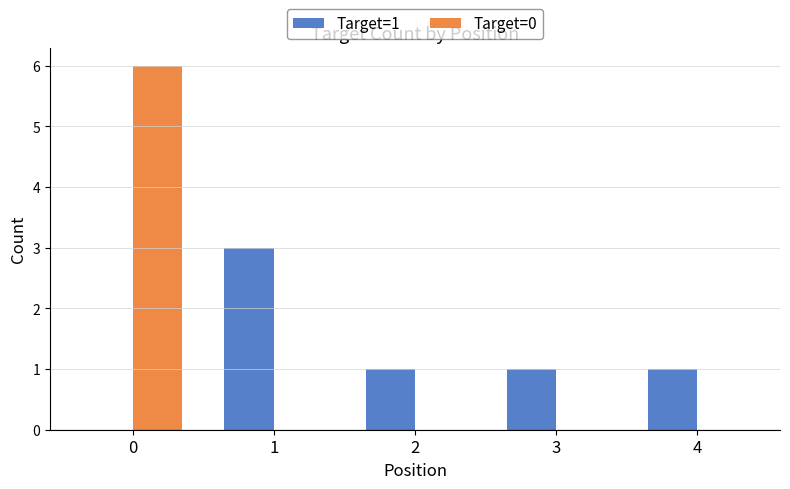

Is the value of Target=1 at 3 greater than the value of Target=0 at 0?

No